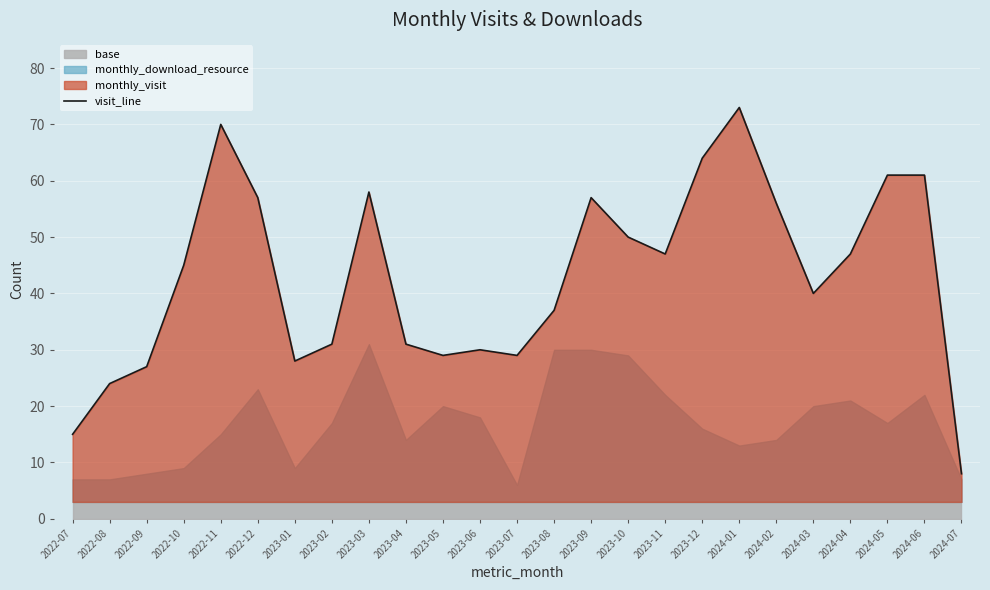

What is the smallest value displayed?

8